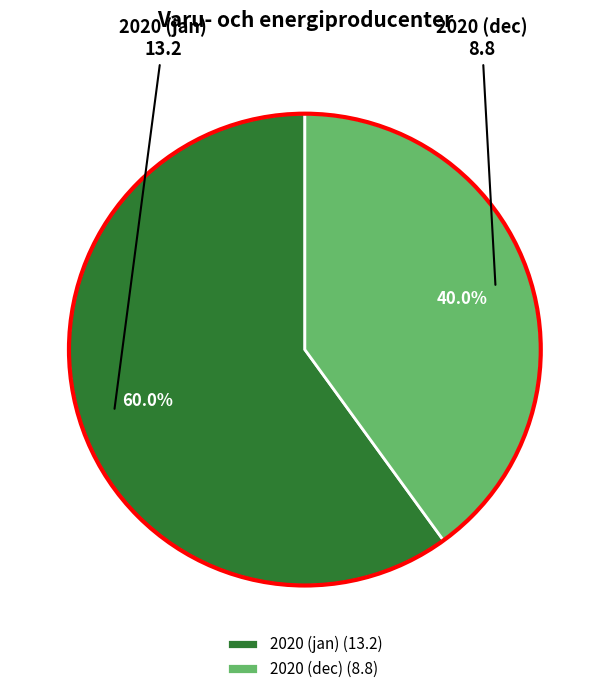

Which slice is the largest?

2020 (jan)